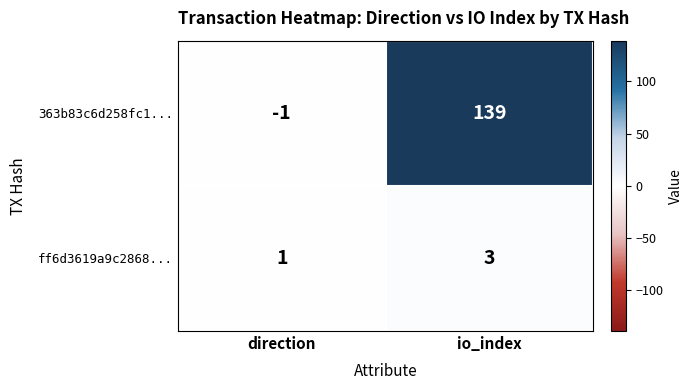

Reading right to left, transcribe all the data shown in this chart.

363b83c6d258fc1...: io_index=139	direction=-1
ff6d3619a9c2868...: io_index=3	direction=1